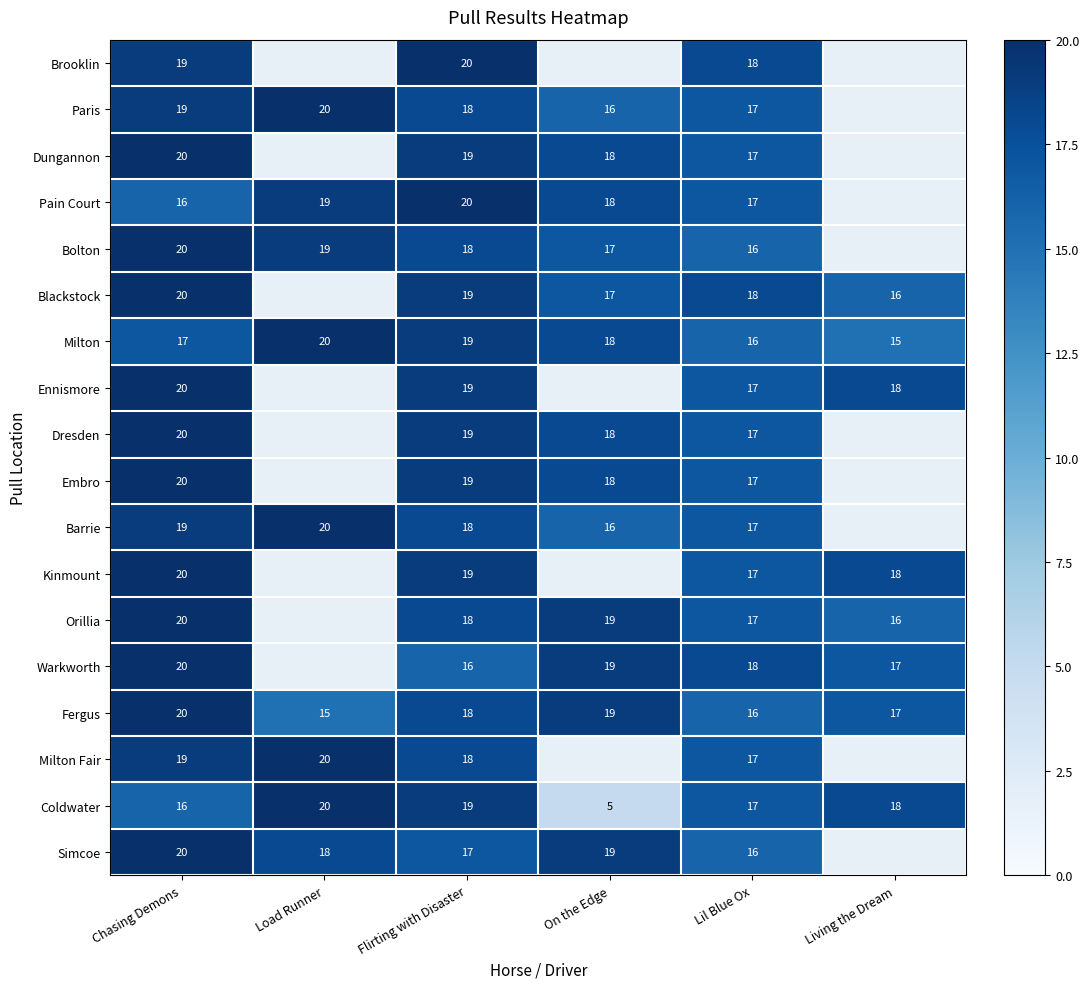

The Pain Court series shows 22.7 at Chasing Demons. True or false?

False